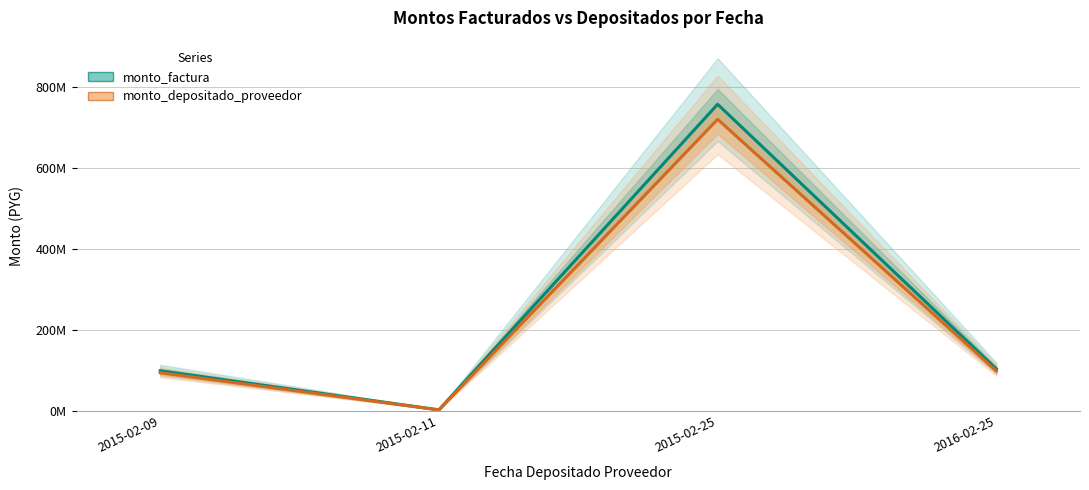

What is the value of the monto_depositado_proveedor point at the 3rd from the left?

719542994